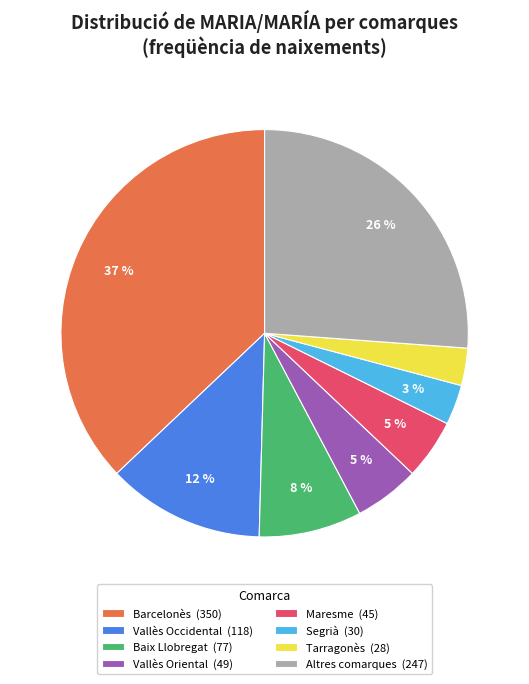

How many slices are in this pie chart?

8